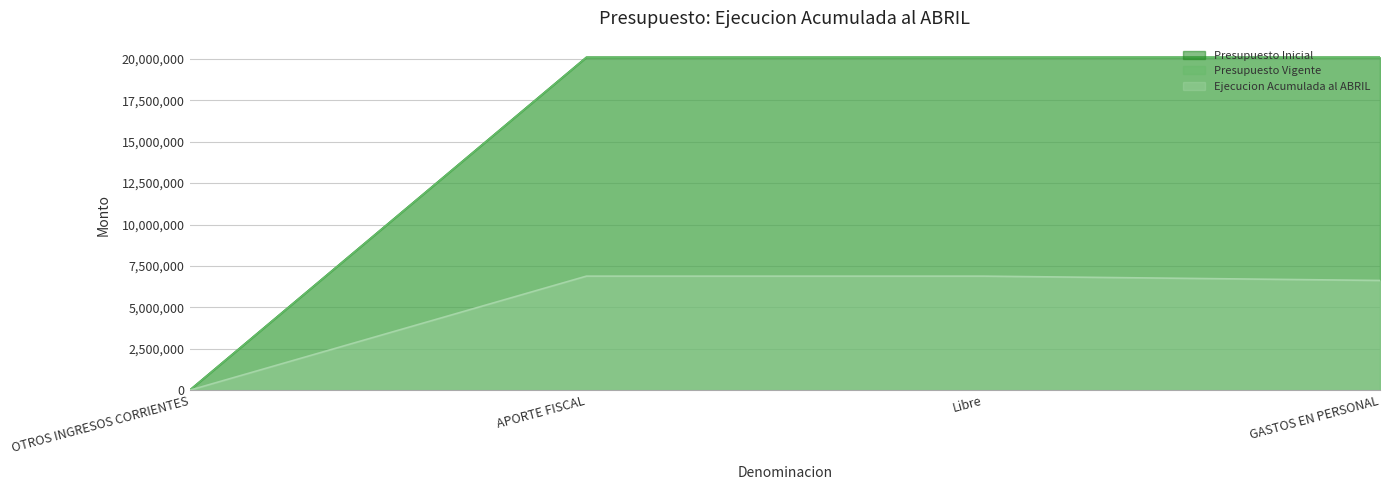

Which label corresponds to the largest value in the chart?

APORTE FISCAL